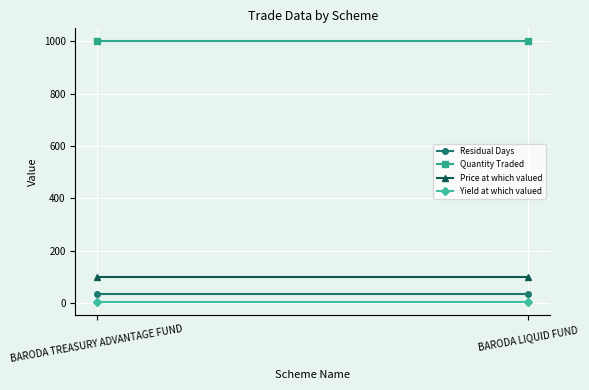

How many distinct data groups are displayed?

4